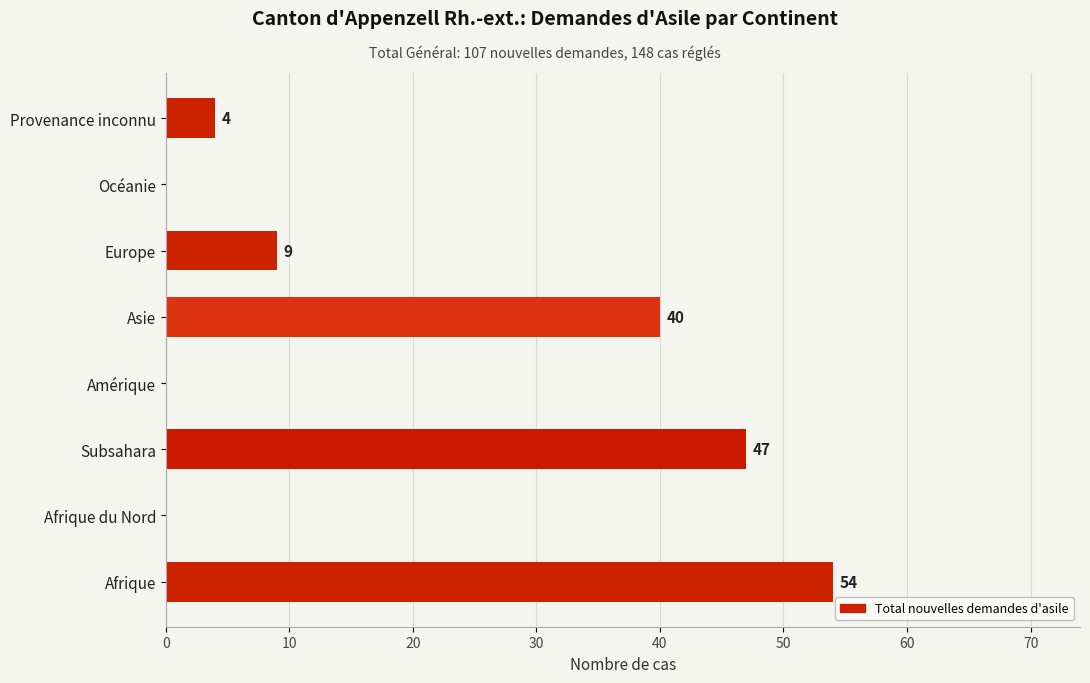

Reading top to bottom, extract all data points from this chart.

Provenance inconnu=4	Océanie=0	Europe=9	Asie=40	Amérique=0	Subsahara=47	Afrique du Nord=0	Afrique=54